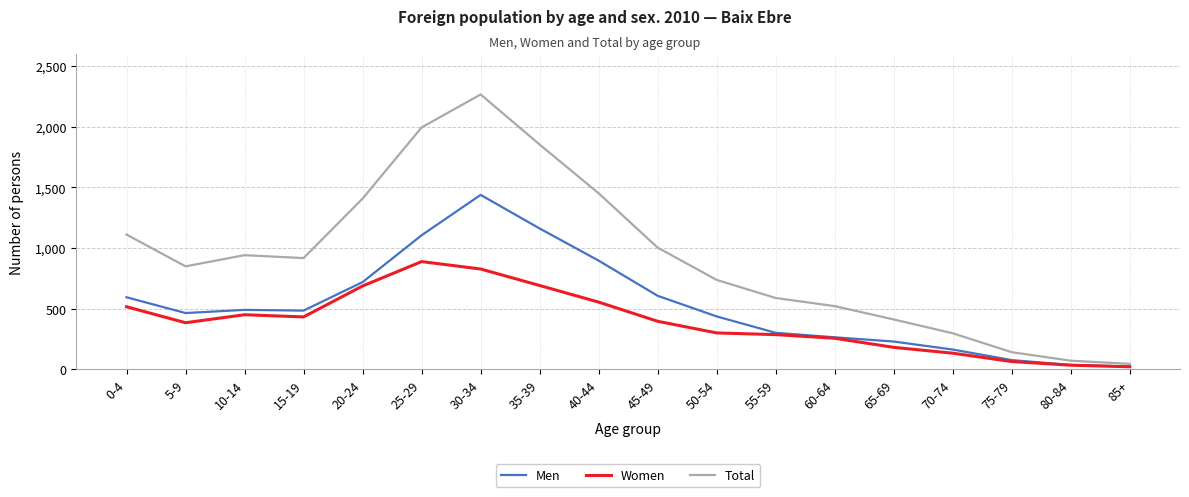

Is it true that Women equals 1410 at 25-29?

False